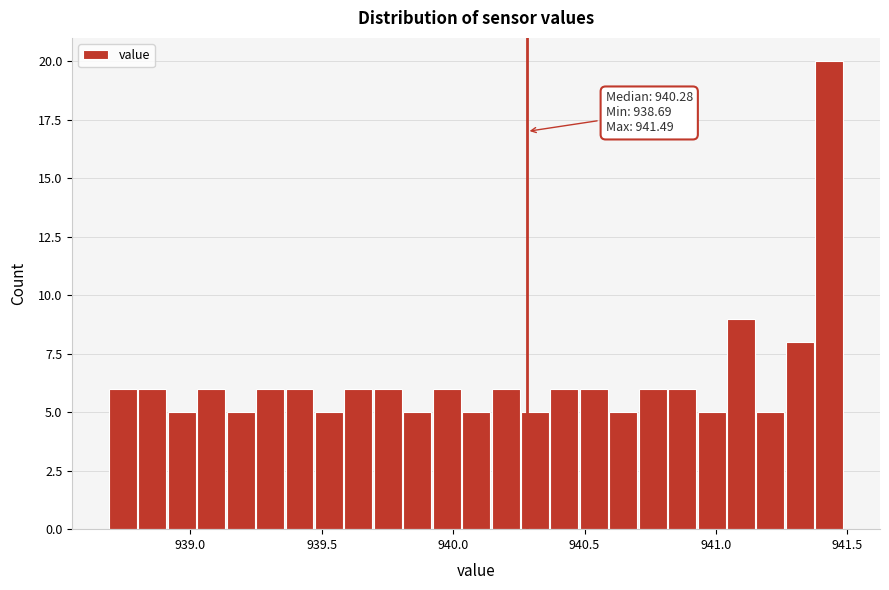

Around what value on the x-axis is the tallest bar? Give the approximate position of its centre, as read against the axis.

941.45